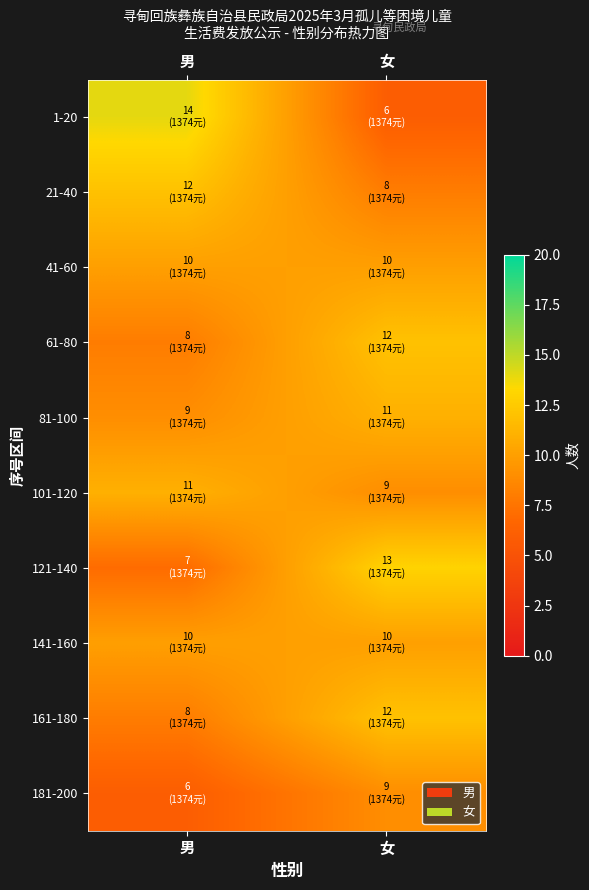

Between 男 and 女, which series saw the biggest shift?

1-20